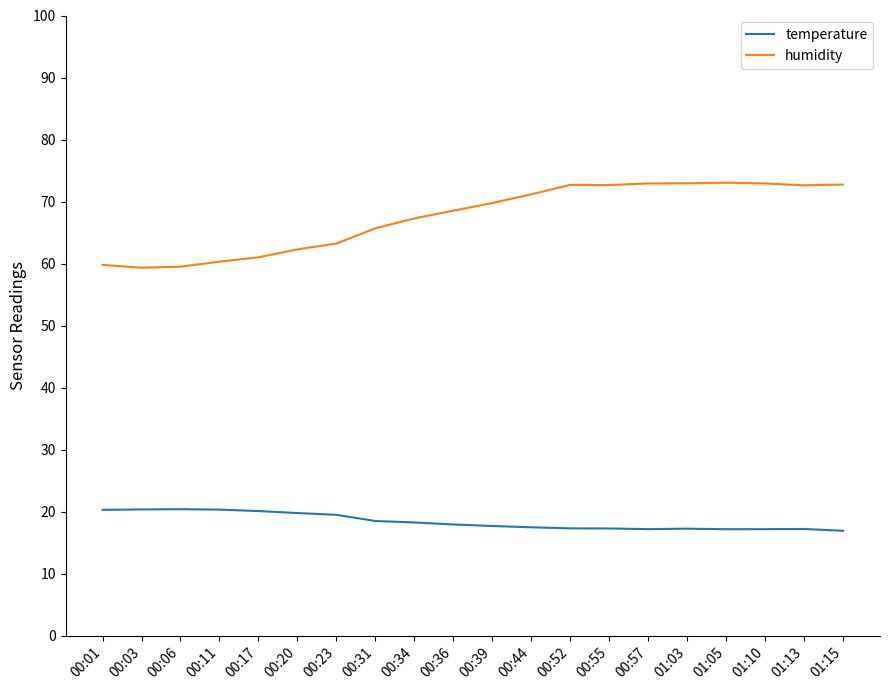

True or false: temperature and humidity intersect in this chart.

False